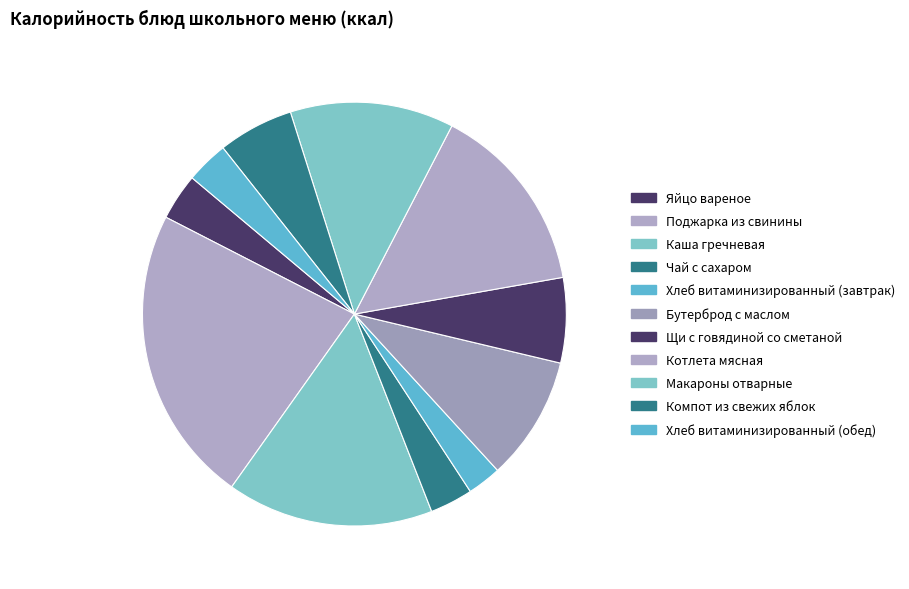

What is the change in value from Чай с сахаром to Щи с говядиной со сметаной?

+57.0